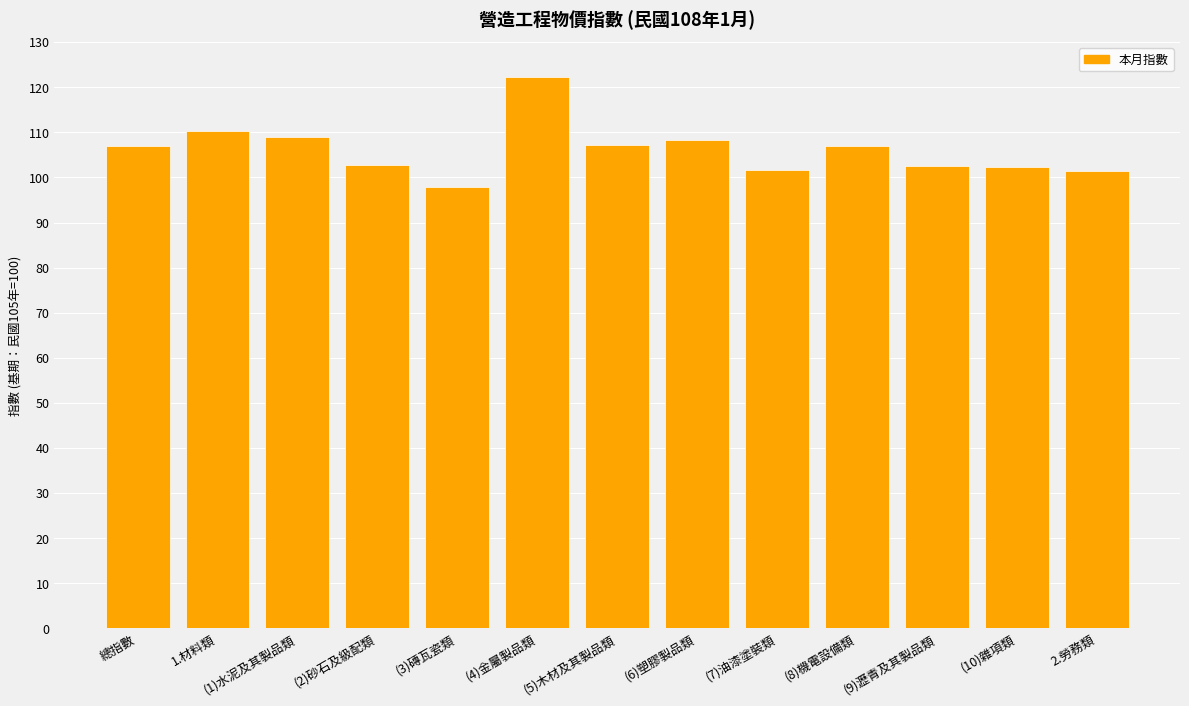

What is the difference between the maximum and second lowest values?

20.8